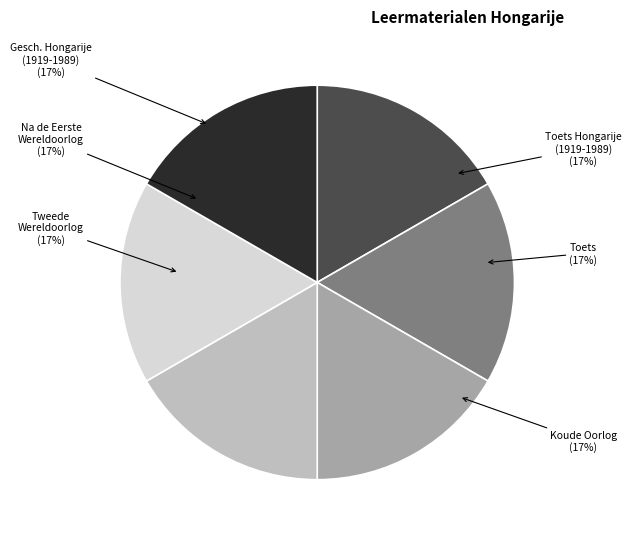

Approximately how many times larger is the value at Tweede Wereldoorlog compared to Na de Eerste Wereldoorlog?

1.0